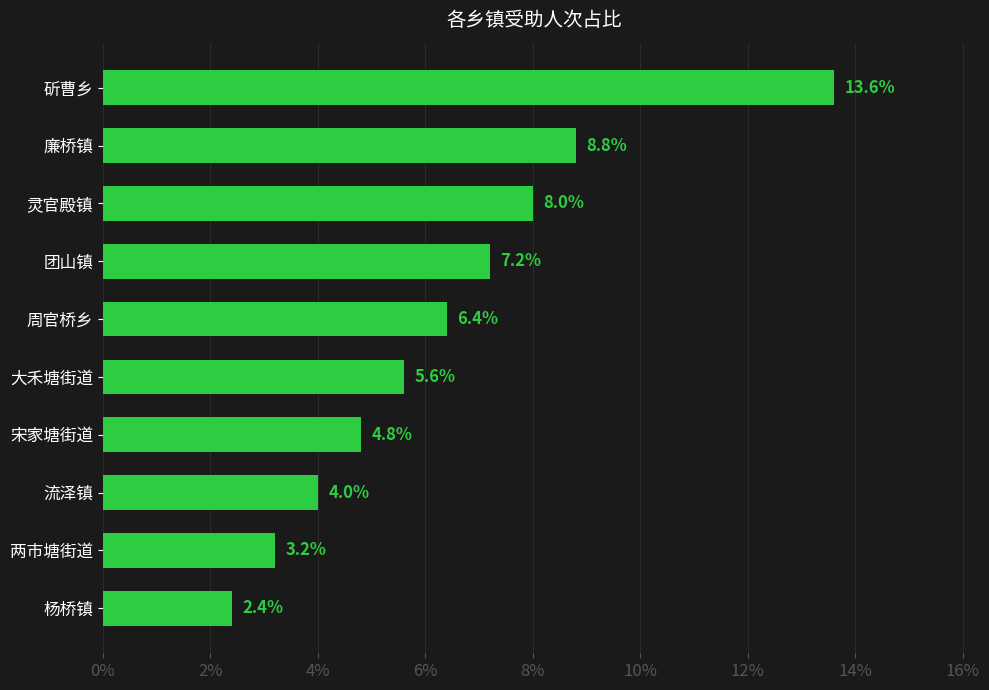

Rank the categories by value from lowest to highest.

杨桥镇, 两市塘街道, 流泽镇, 宋家塘街道, 大禾塘街道, 周官桥乡, 团山镇, 灵官殿镇, 廉桥镇, 斫曹乡